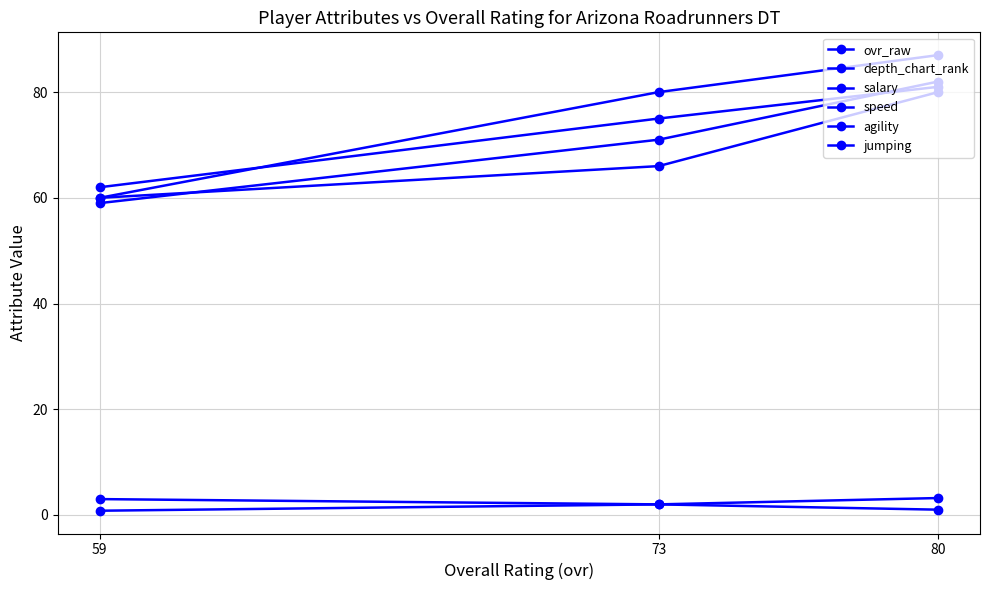

What is the smallest value displayed?

0.8